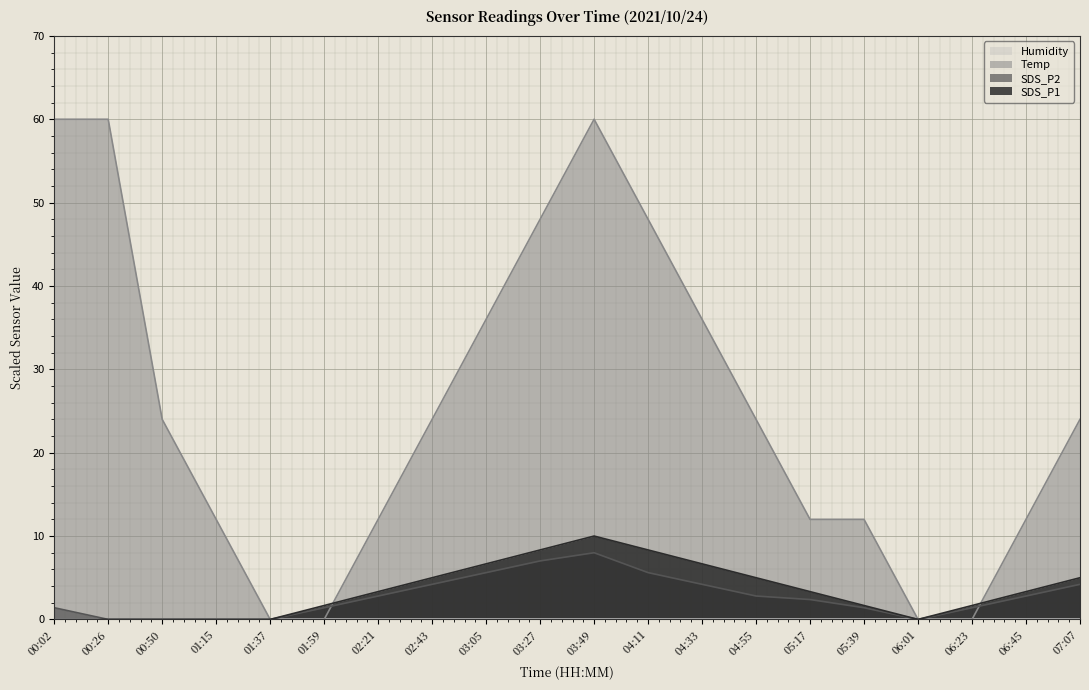

True or false: Temp and SDS_P2 intersect in this chart.

True